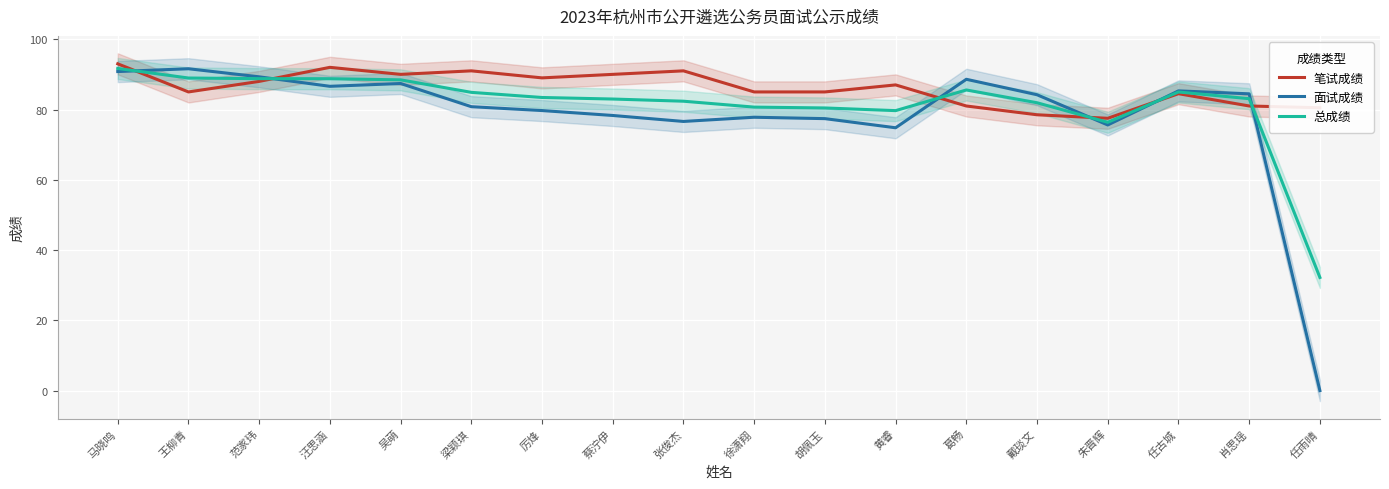

Between 黄睿 and 任古城, which series saw the biggest shift?

面试成绩